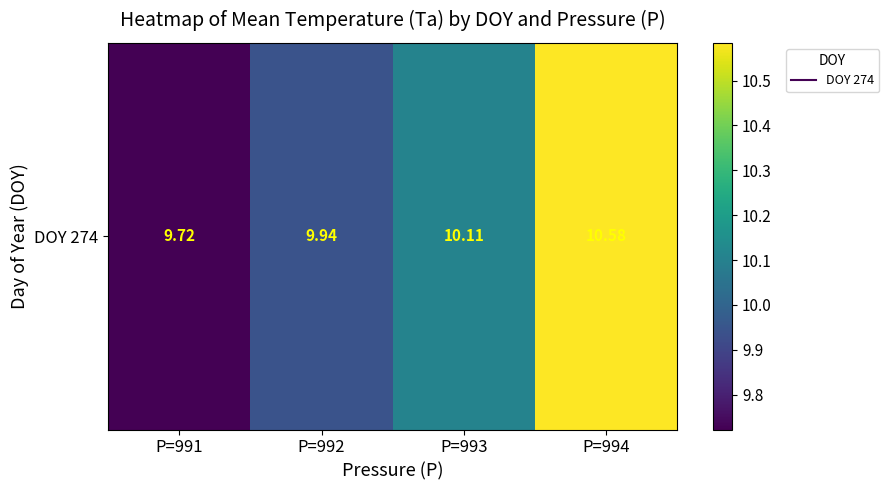

Read the value at P=991.

9.7